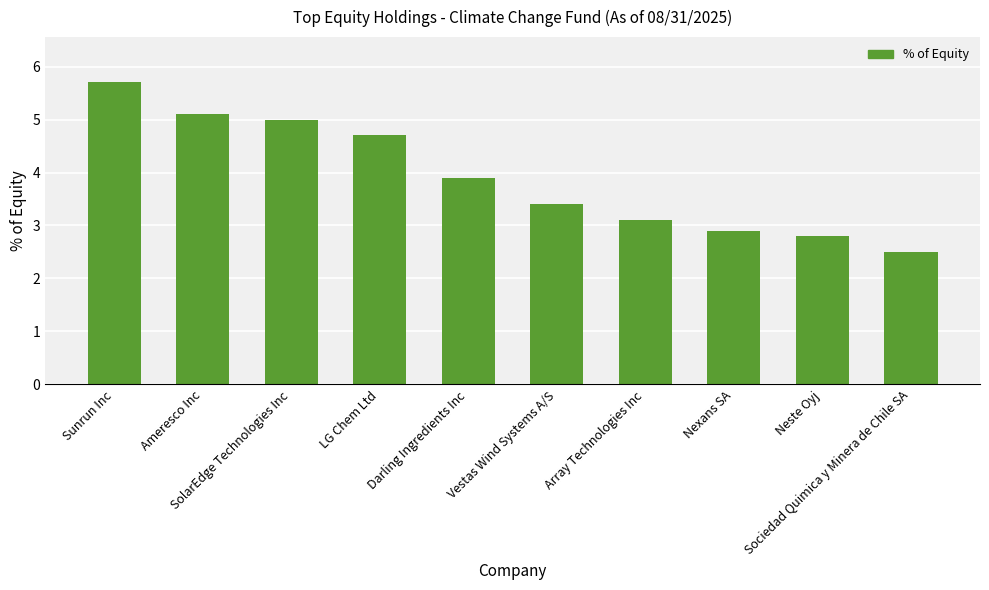

Reading left to right, extract all data points from this chart.

Sunrun Inc=5.7	Ameresco Inc=5.1	SolarEdge Technologies Inc=5.0	LG Chem Ltd=4.7	Darling Ingredients Inc=3.9	Vestas Wind Systems A/S=3.4	Array Technologies Inc=3.1	Nexans SA=2.9	Neste Oyj=2.8	Sociedad Quimica y Minera de Chile SA=2.5